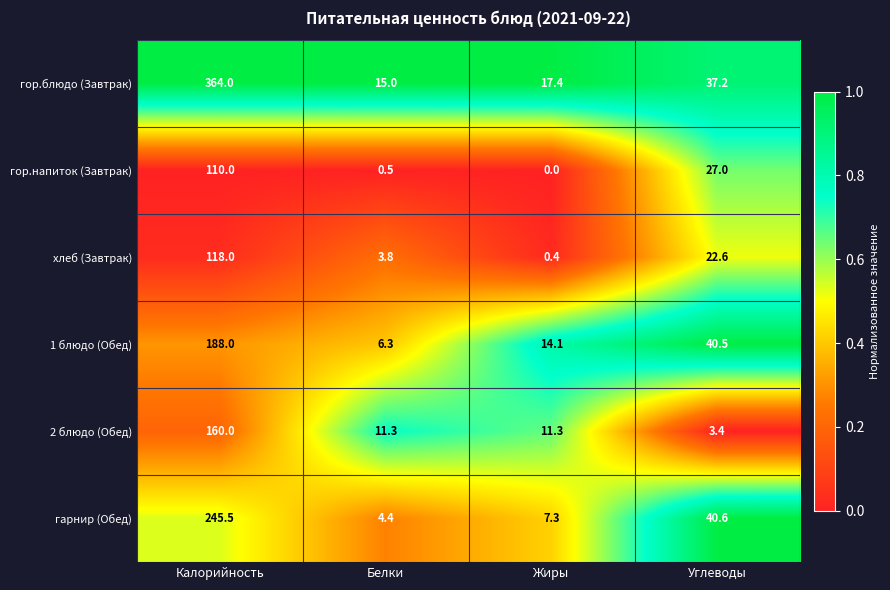

What is the difference between the гарнир (Обед) values at Белки and Калорийность?

241.1